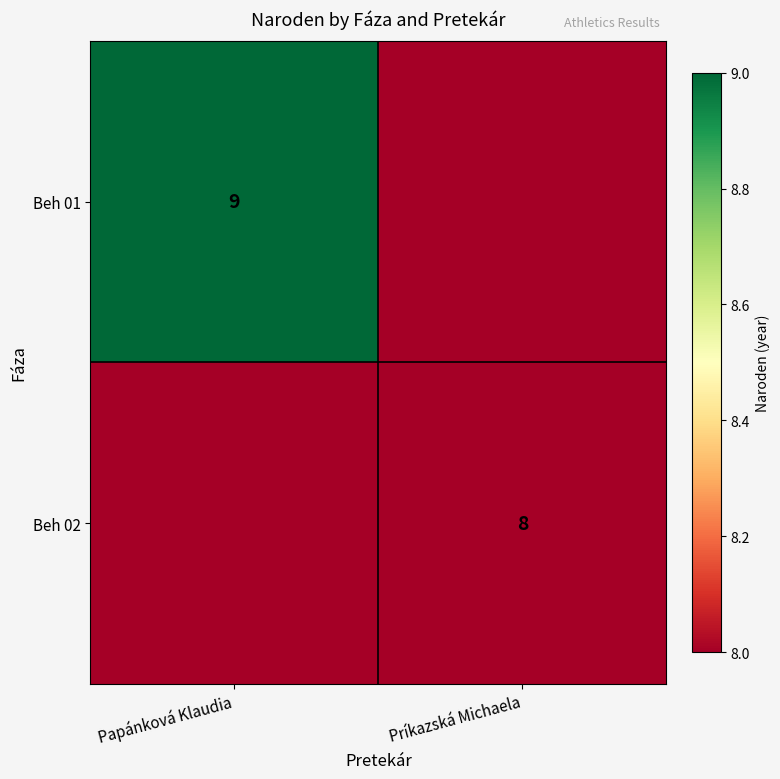

True or false: Beh 02 has a value of 14 at Príkazská Michaela.

False